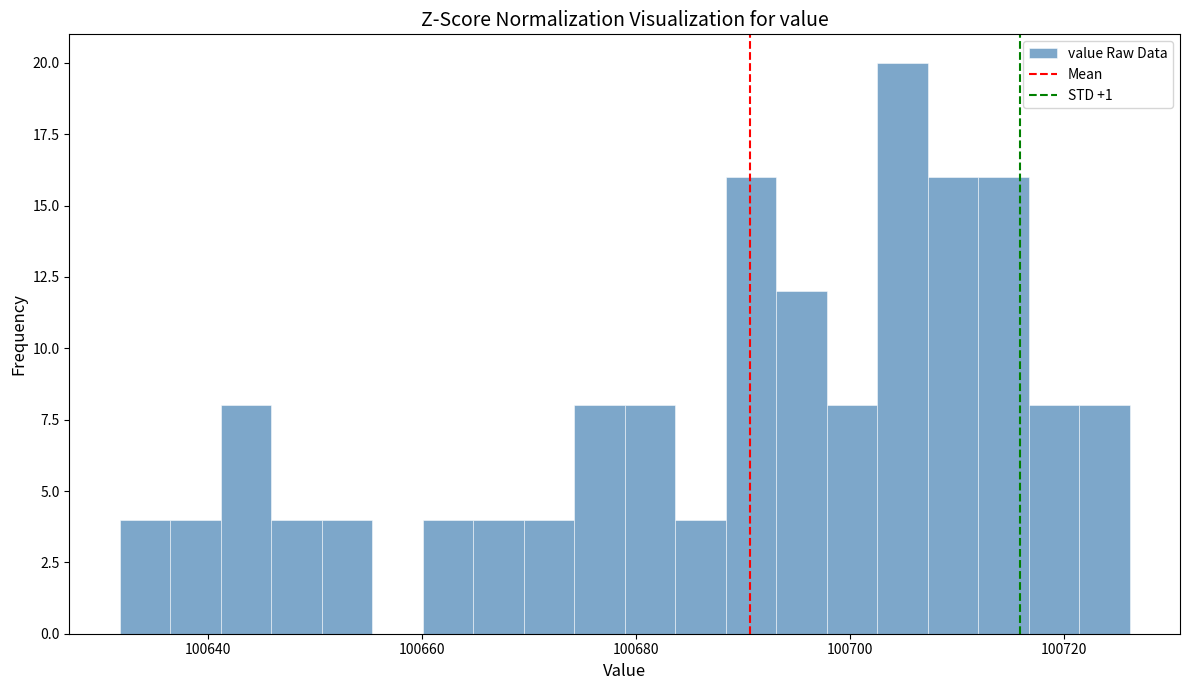

Read against the x-axis, roughly where is the centre of the tallest bar?

100704